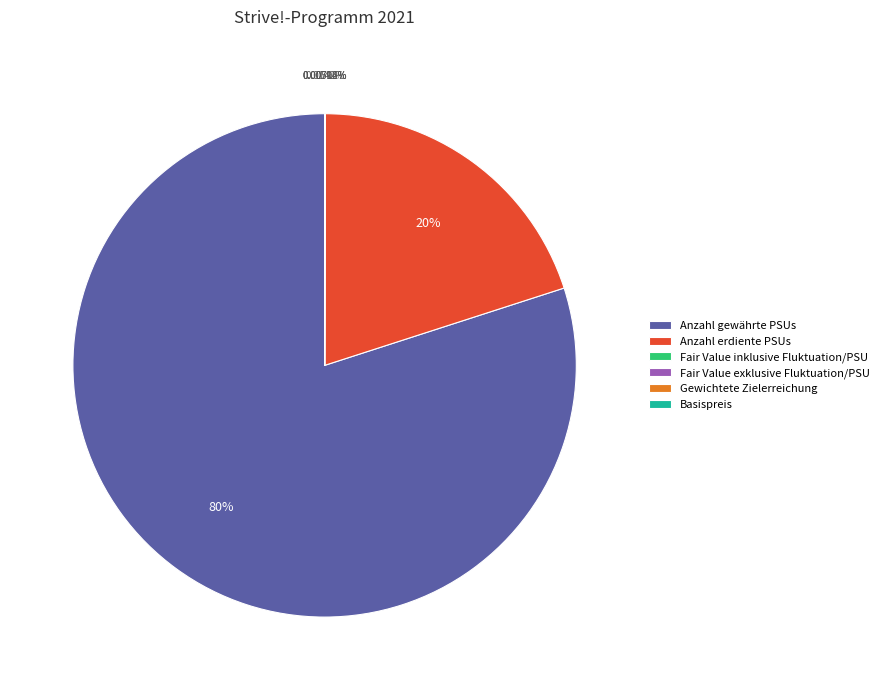

Which slice is the largest?

Anzahl gewährte PSUs